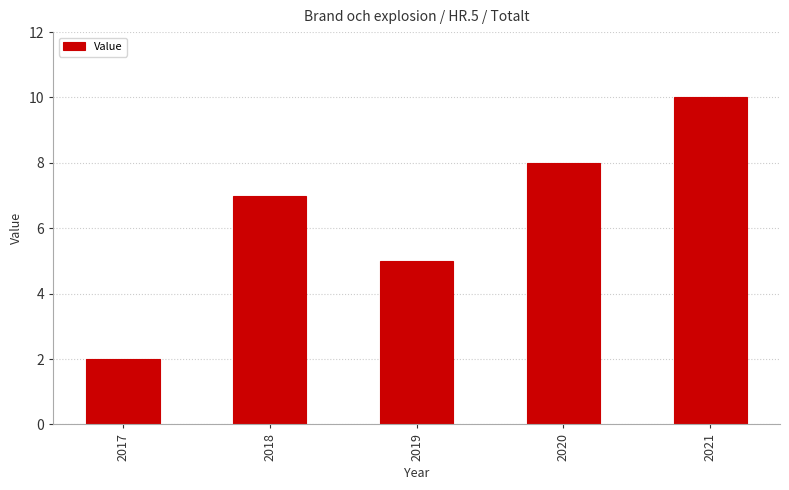

Read the value at 2018.

7